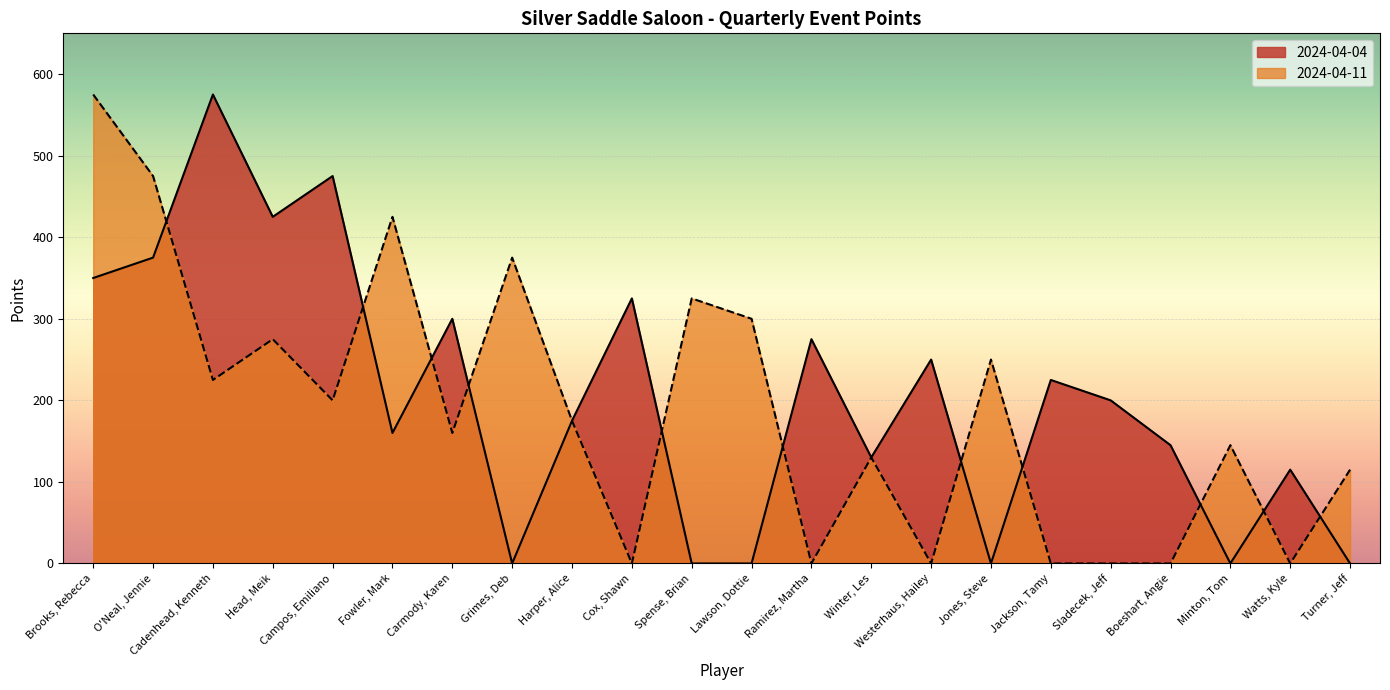

After their last crossing, which series has the higher values: 2024-04-04 or 2024-04-11?

2024-04-11